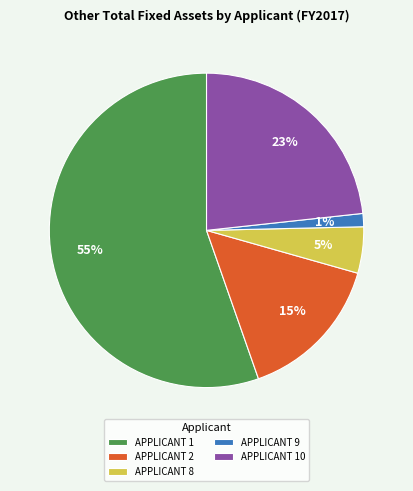

Combined, do APPLICANT 10 and APPLICANT 9 account for over 50%?

No